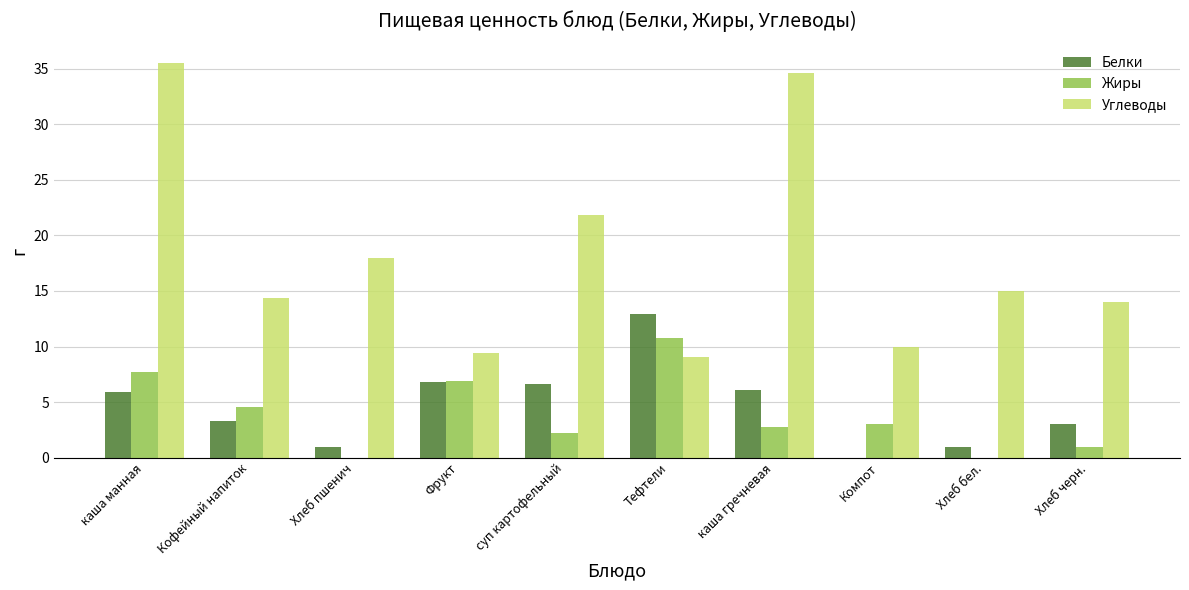

At which category is the sum across all series the highest?

каша манная